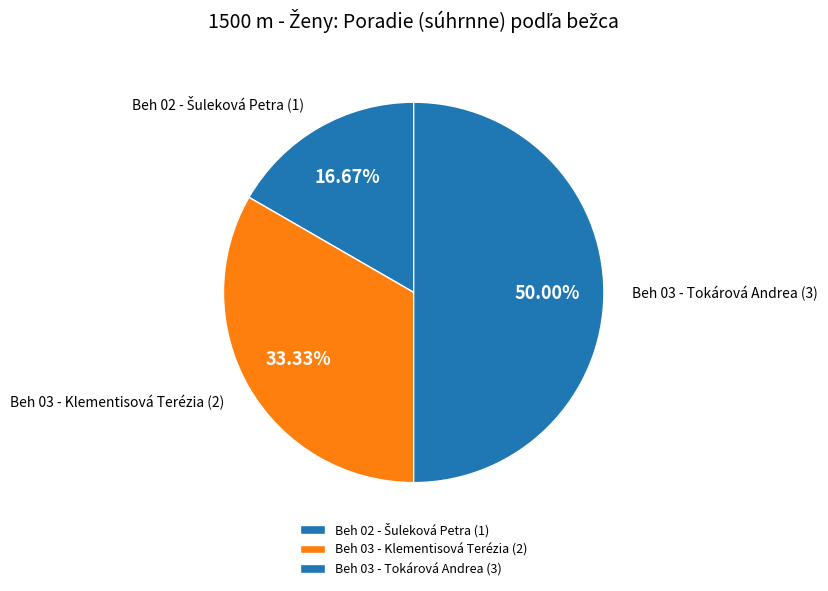

To the nearest percent, what portion does Beh 03 - Klementisová Terézia represent?

33%